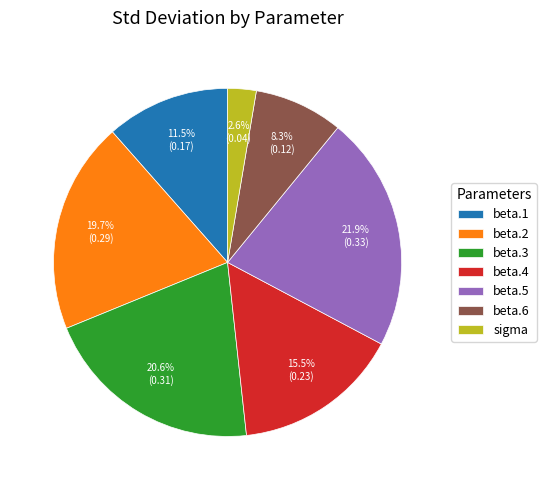

Which category has the smallest portion of the pie?

sigma